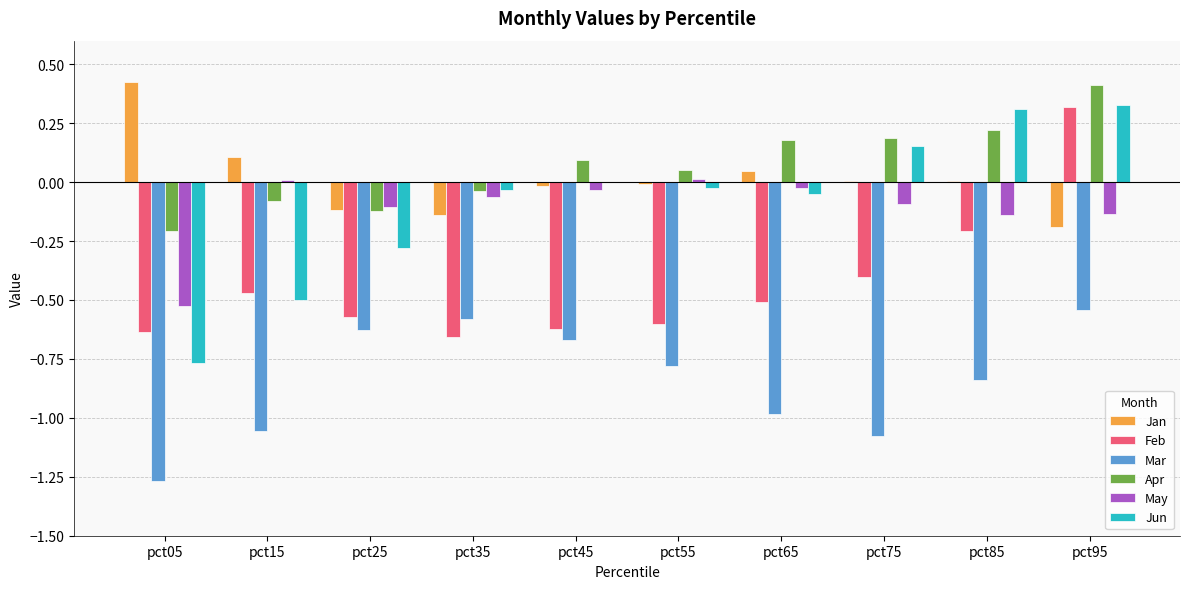

The Jan series shows 0.7 at pct05. True or false?

False